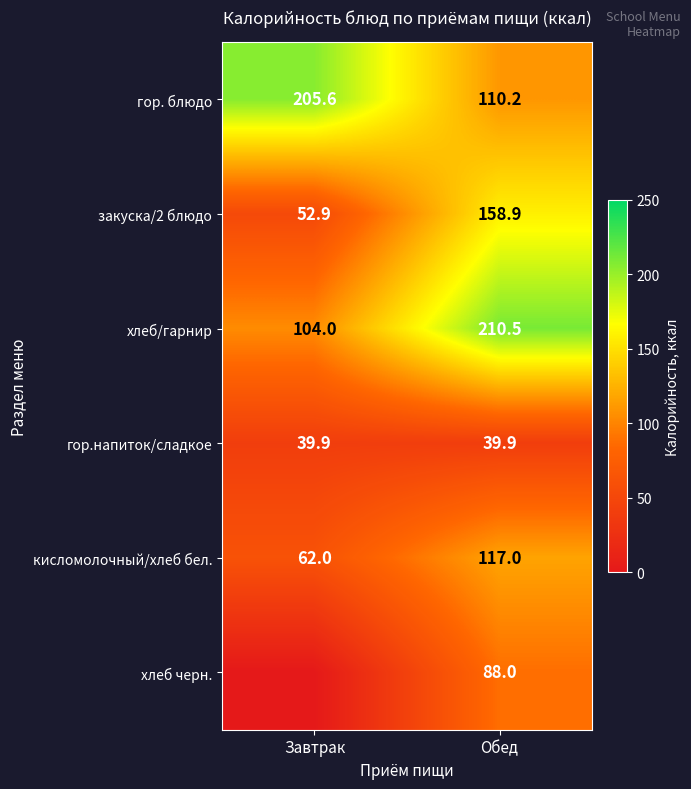

What is the average value of the гор.напиток/сладкое series?

39.9